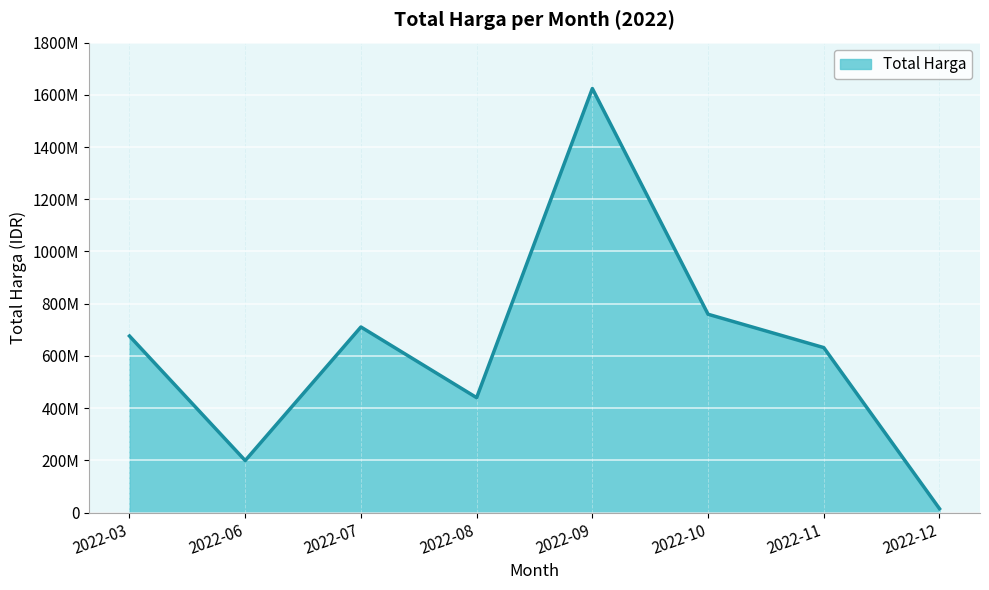

Which category has the lowest value across all series?

2022-12